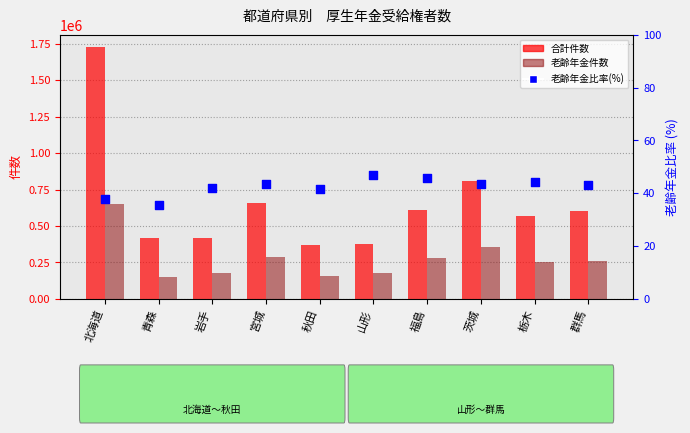

Which series has the largest Y range (max minus min)?

合計件数